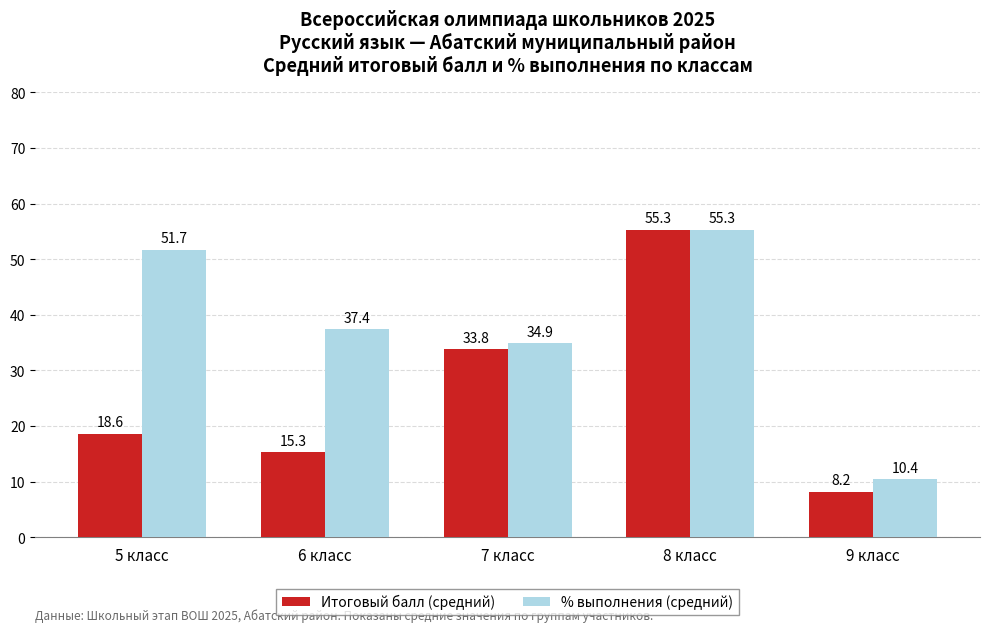

The % выполнения (средний) series shows 34.6 at 8 класс. True or false?

False